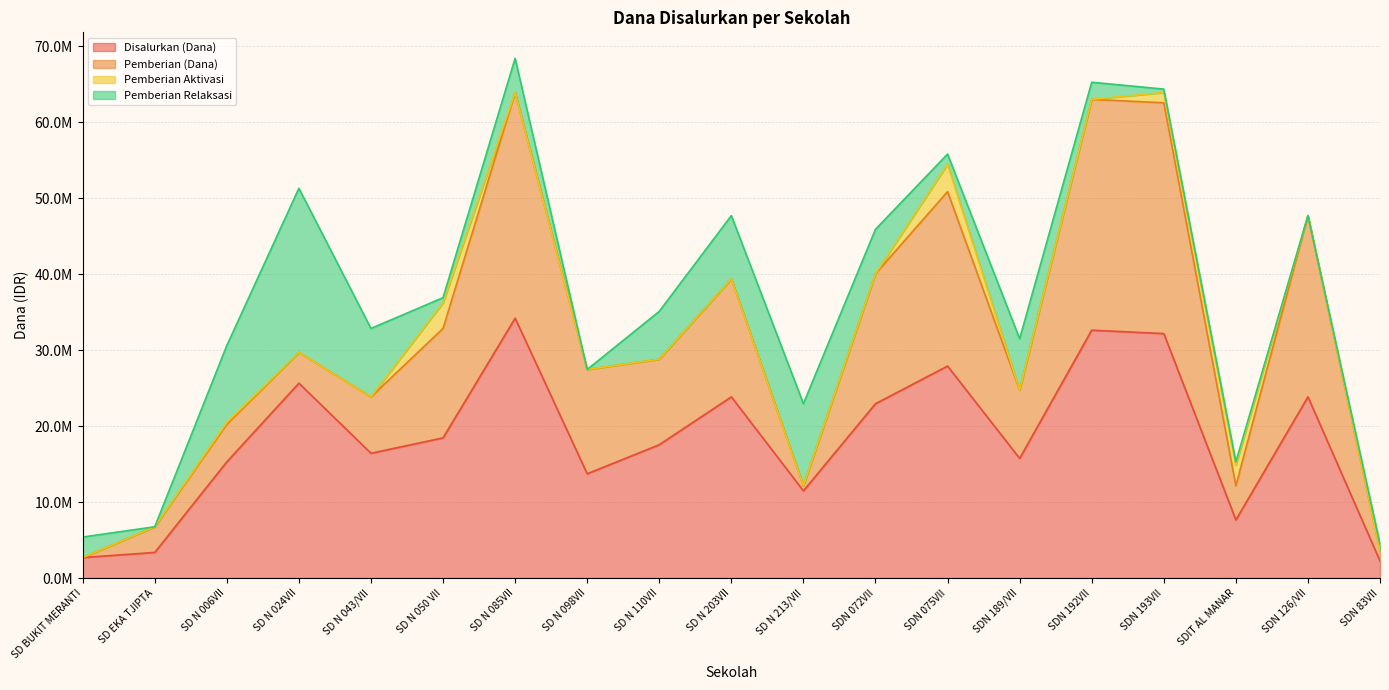

Does the chart display data point markers on the line(s)?

No